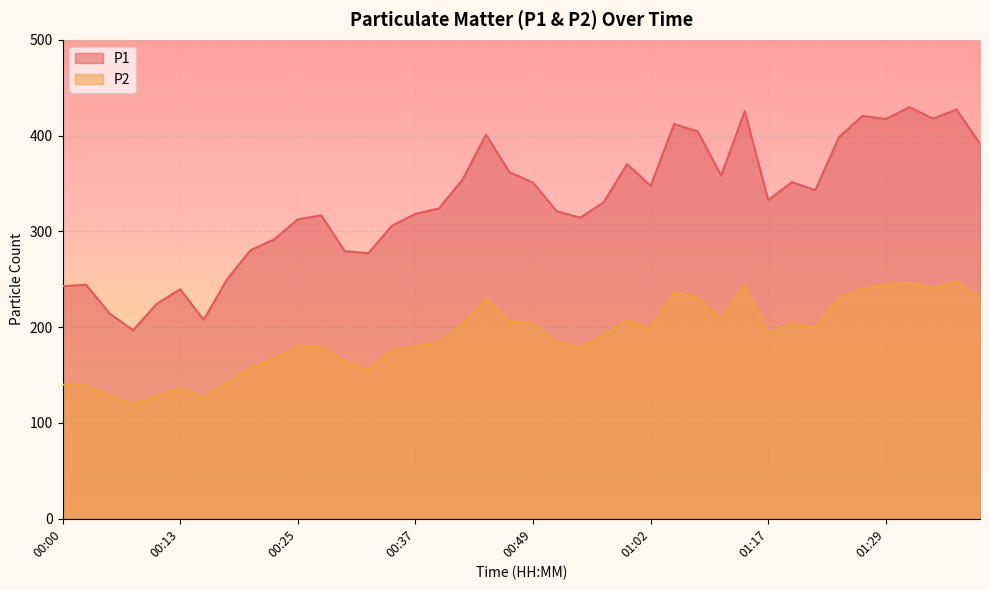

How many values in the P1 series exceed 332?

20